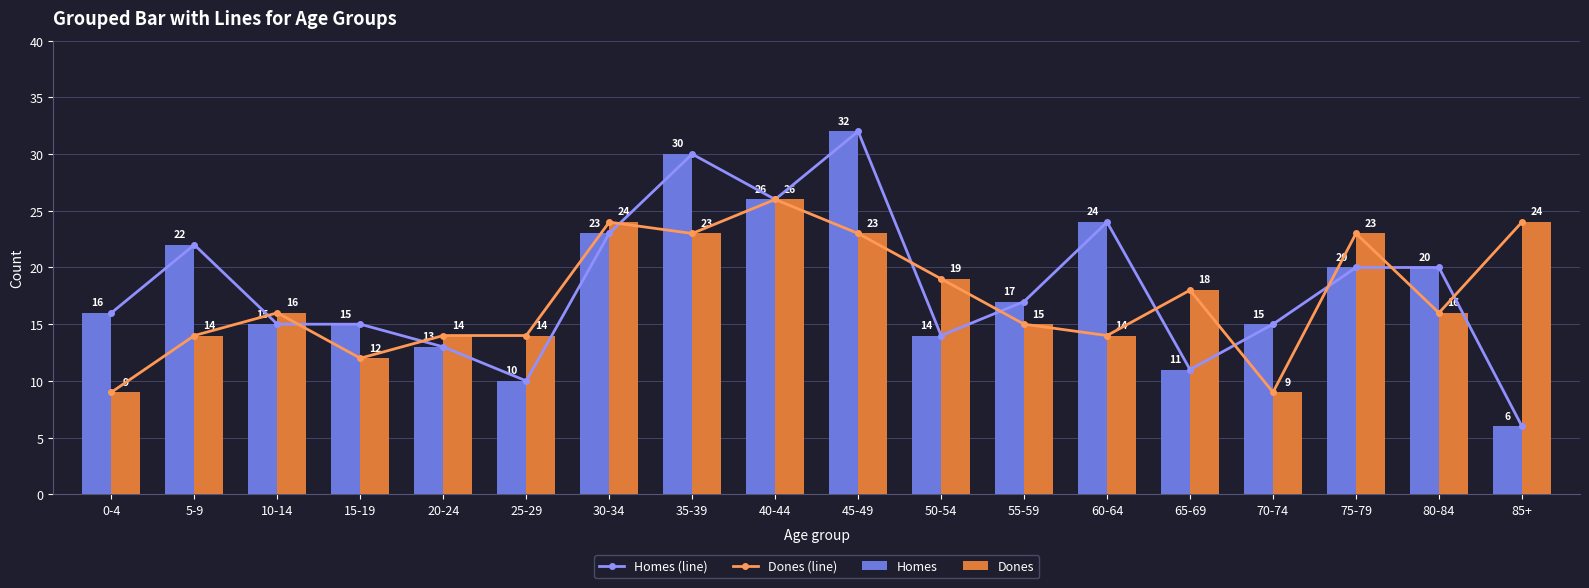

Rank the categories by Dones (line) value from highest to lowest.

40-44, 30-34, 85+, 35-39, 45-49, 75-79, 50-54, 65-69, 10-14, 80-84, 55-59, 5-9, 20-24, 25-29, 60-64, 15-19, 0-4, 70-74